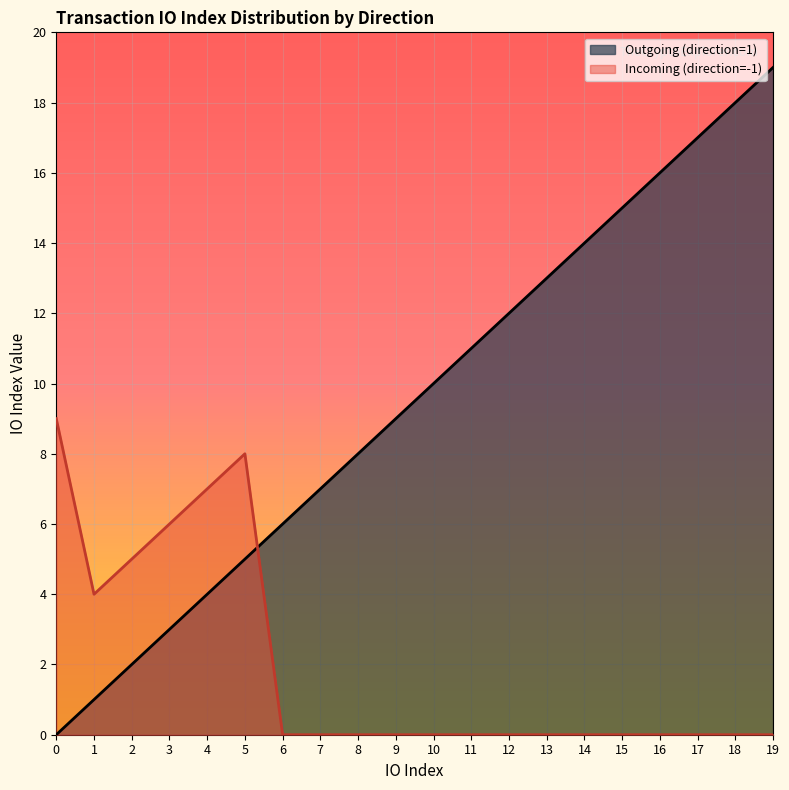

What is the highest value of the Outgoing (direction=1) series?

19